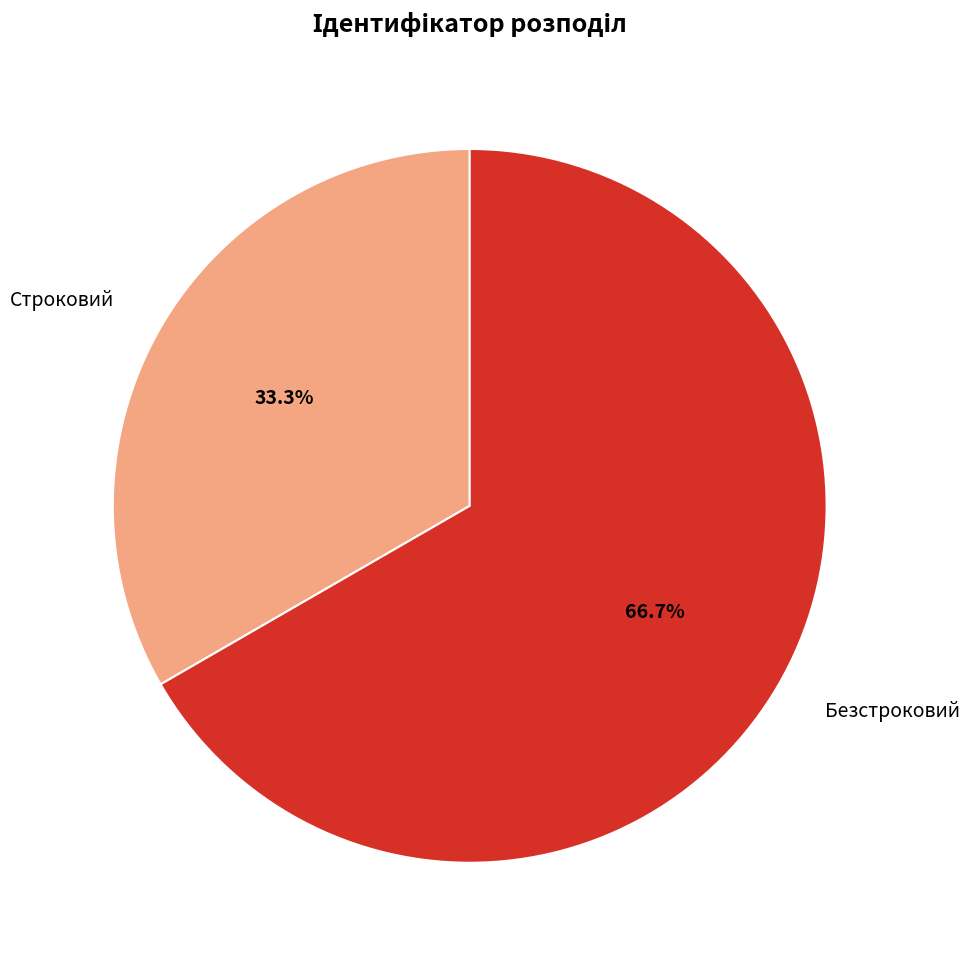

To the nearest percent, what is the difference between the largest and smallest slice percentages?

33%